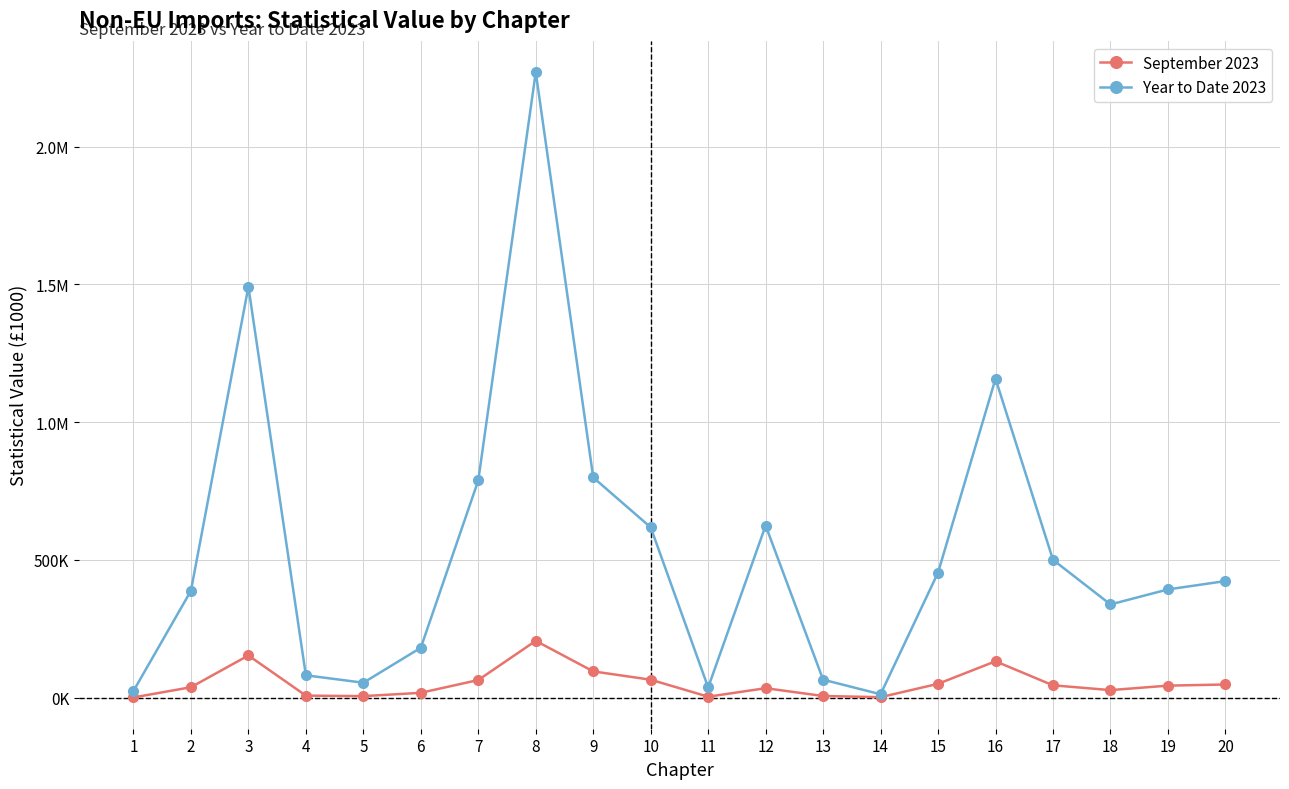

What is the difference between the second highest and second lowest values in the September 2023 series?

151488